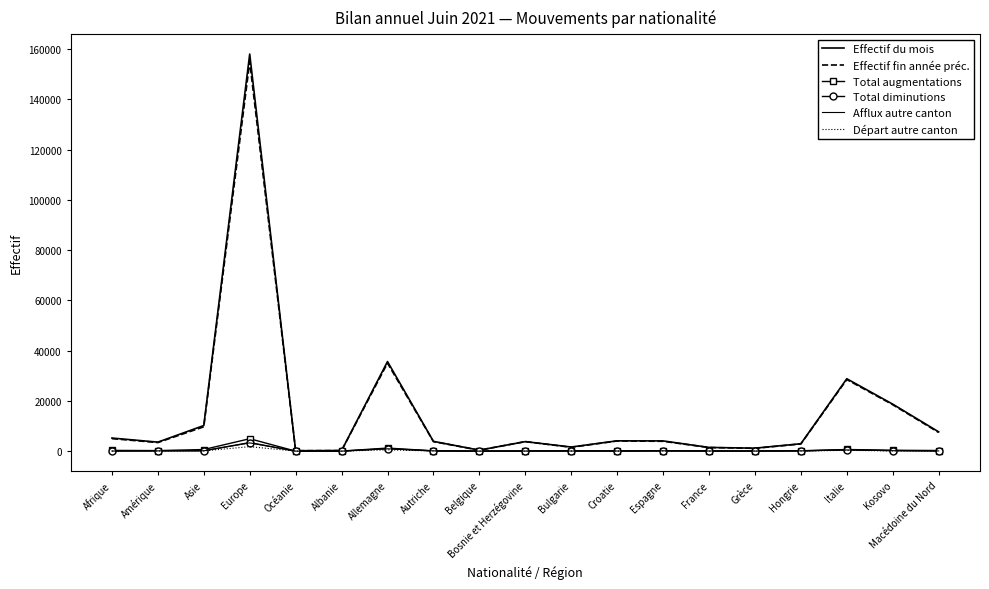

At how many categories does at least one series exceed 143413?

1